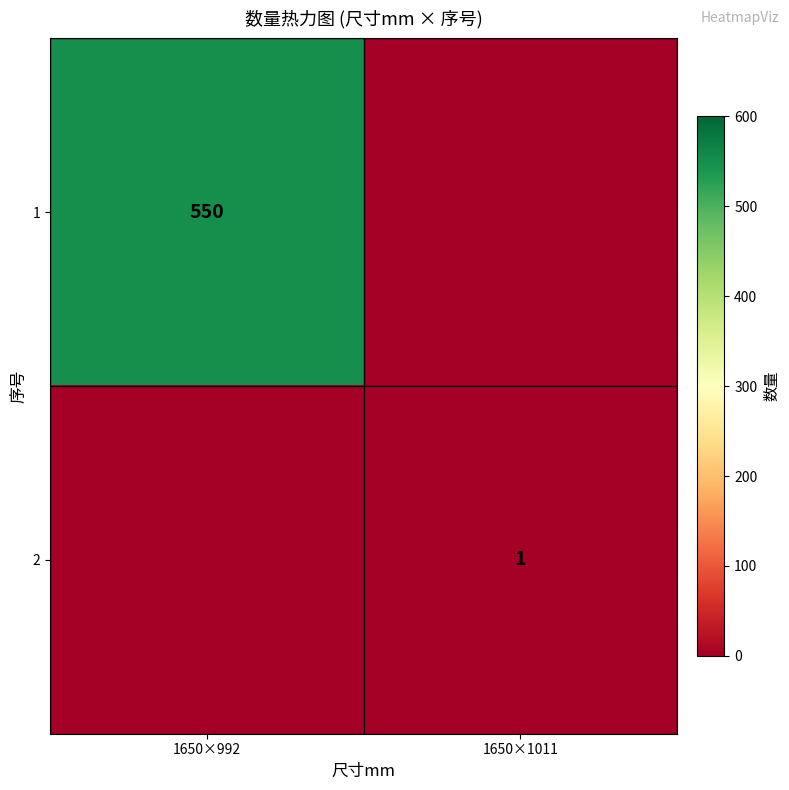

True or false: 1 has a value of 550 at 1650×992.

True